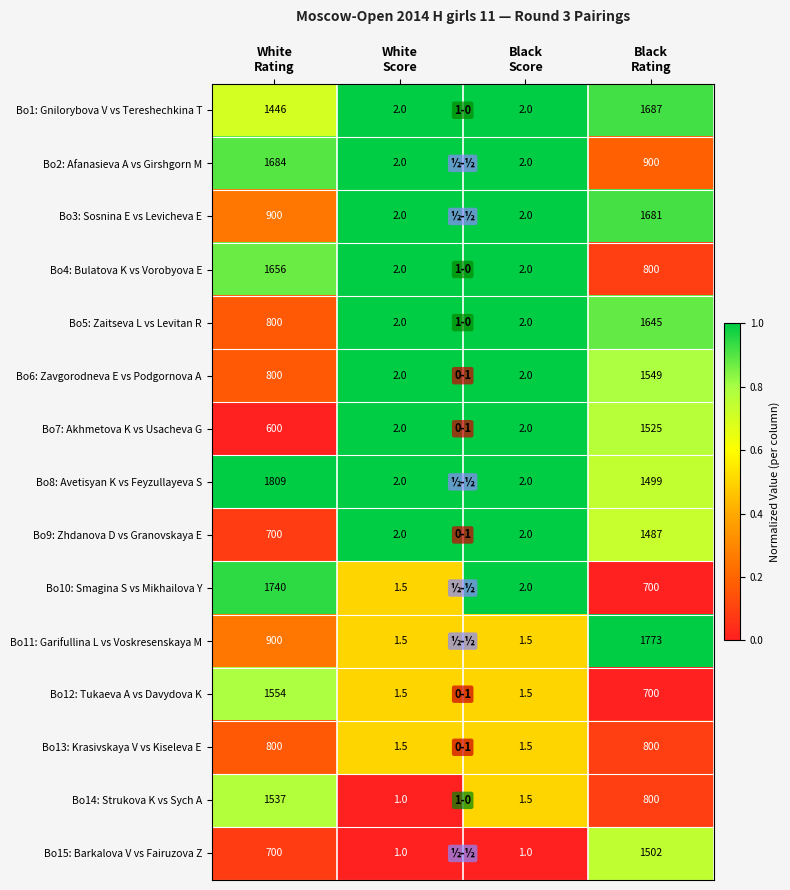

What is the average value of the Bo2: Afanasieva A vs Girshgorn M series?

647.0